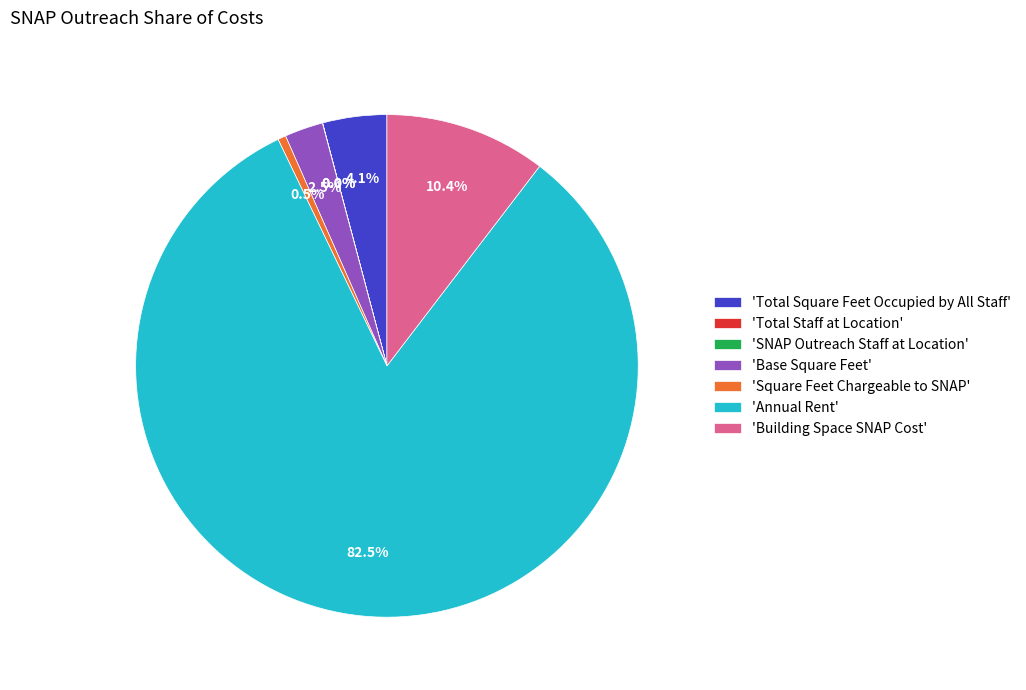

Which slice represents more than half of the pie?

'Annual Rent'